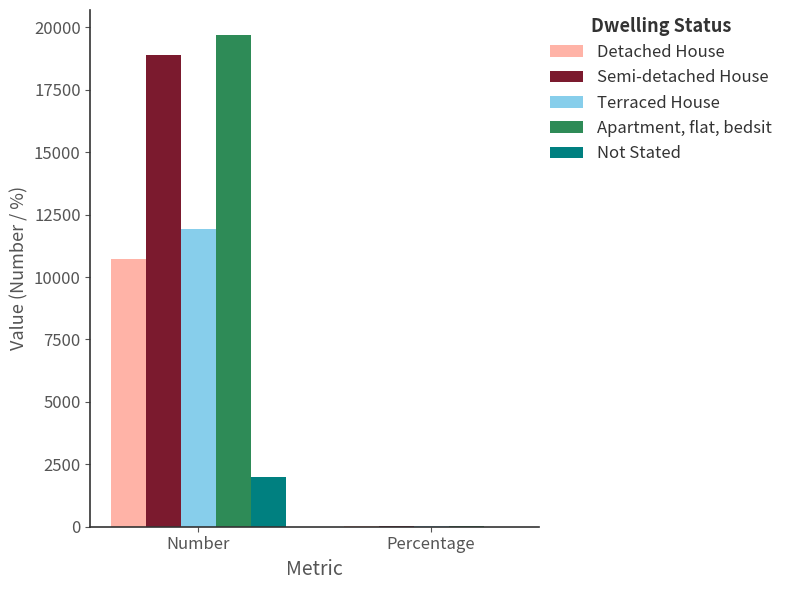

Is the value of Not Stated at Number greater than the value of Terraced House at Percentage?

Yes